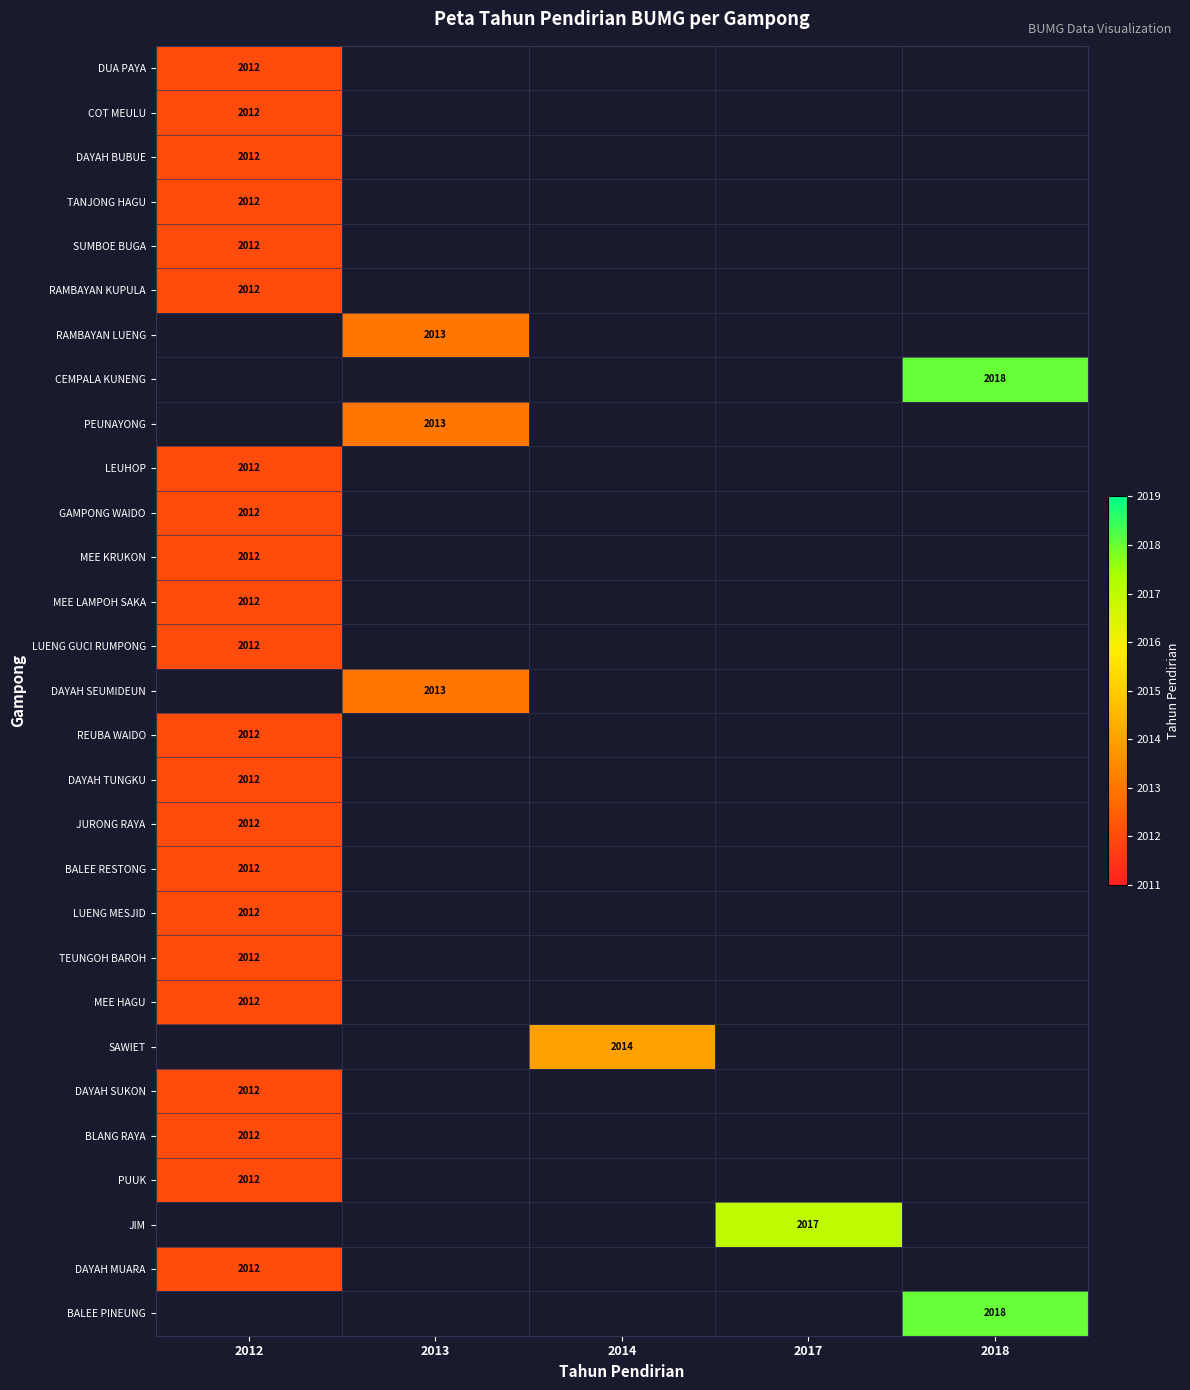

Which category has the lowest value across all series?

2012